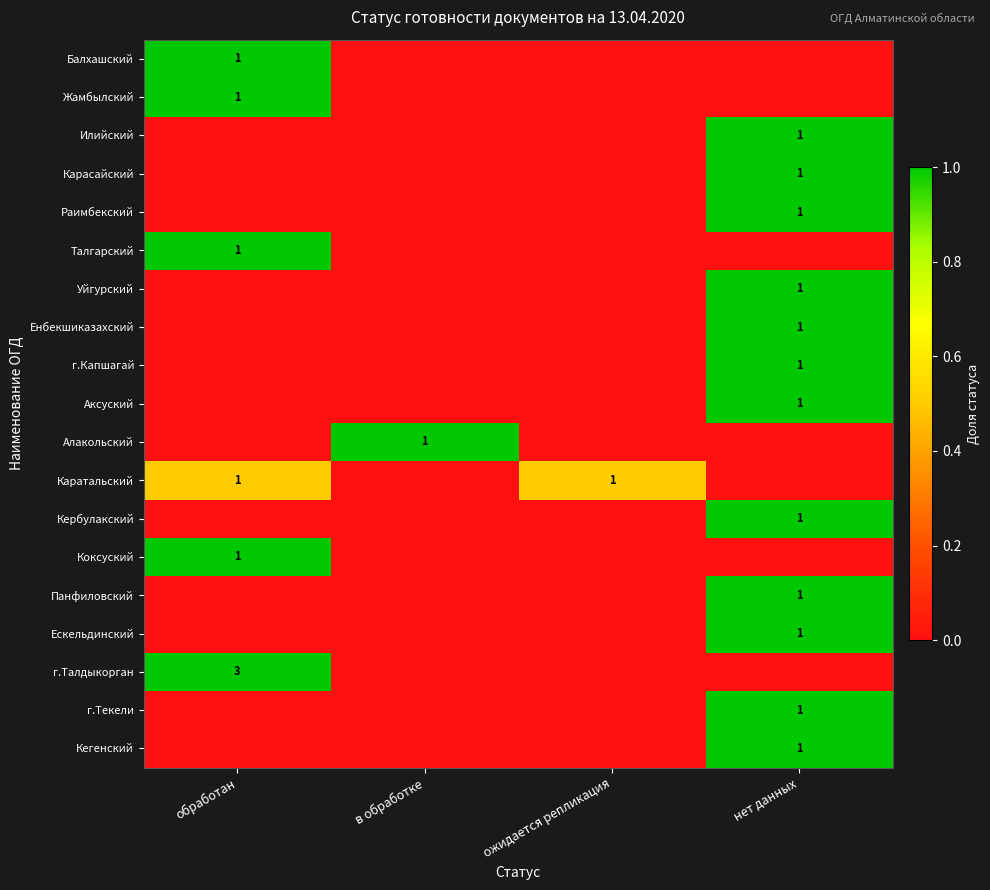

Is it true that Жамбылский equals 1 at обработан?

True